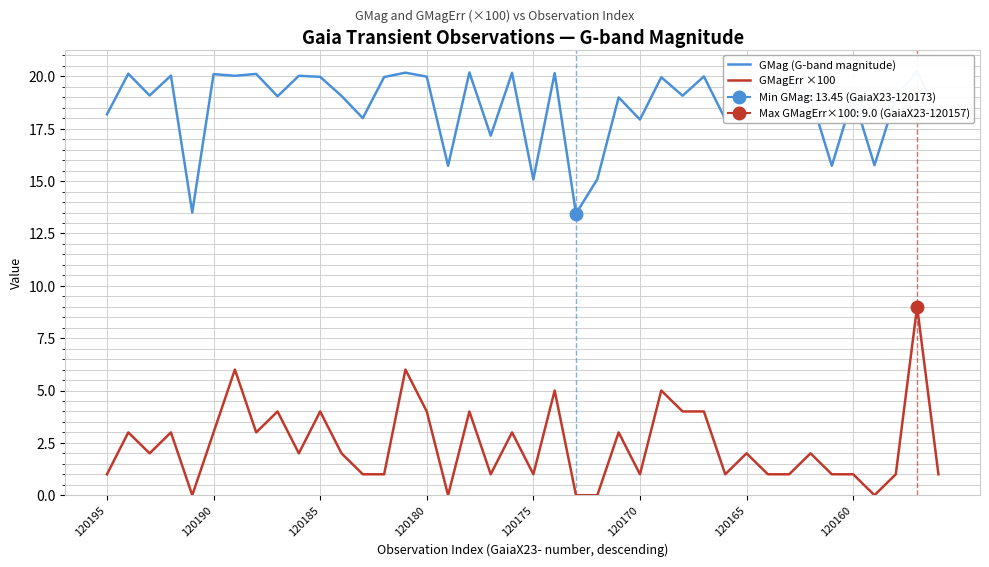

What is the maximum value for GMagErr ×100?

9